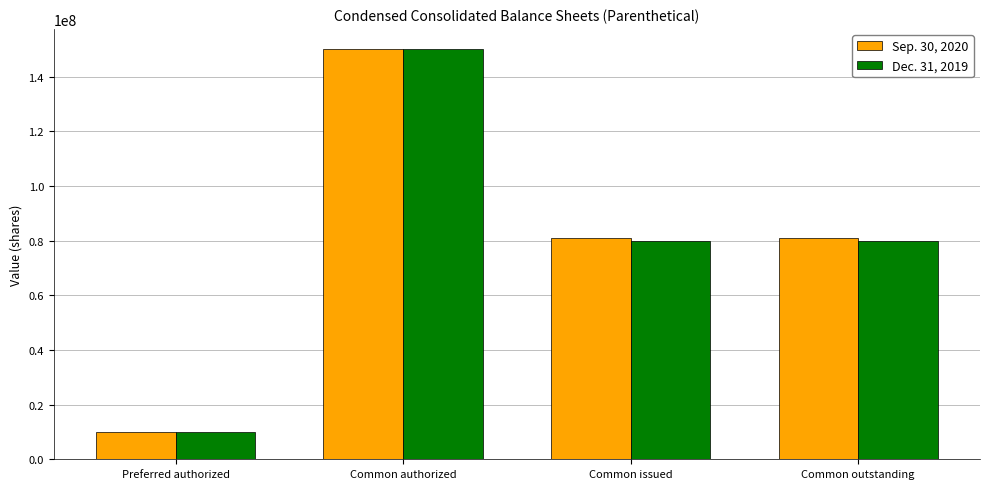

Reading right to left, list all the values displayed in this chart.

Sep. 30, 2020: 80923820	80923820	150000000	10000000
Dec. 31, 2019: 80016245	80016245	150000000	10000000